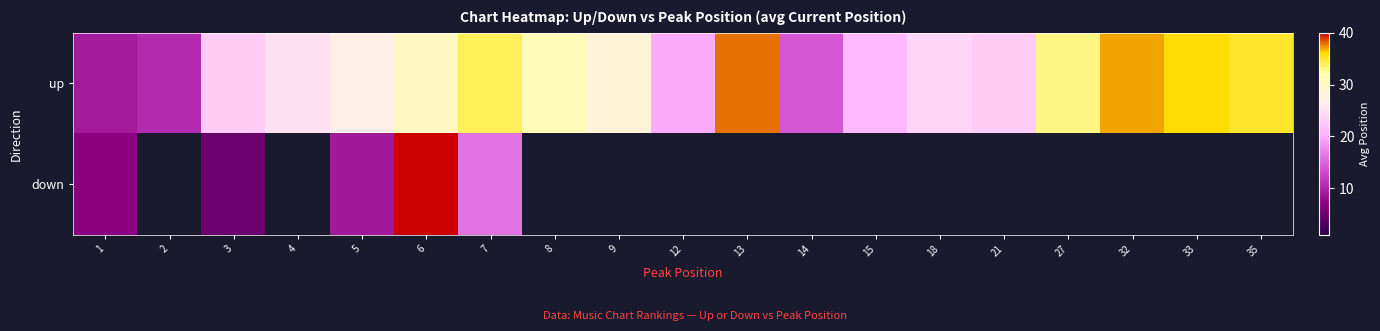

True or false: up has a value of 18.1 at 2.

False